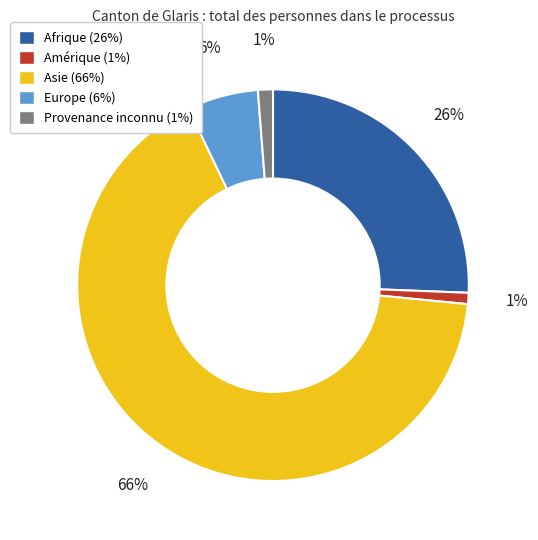

Which slice is the largest?

Asie